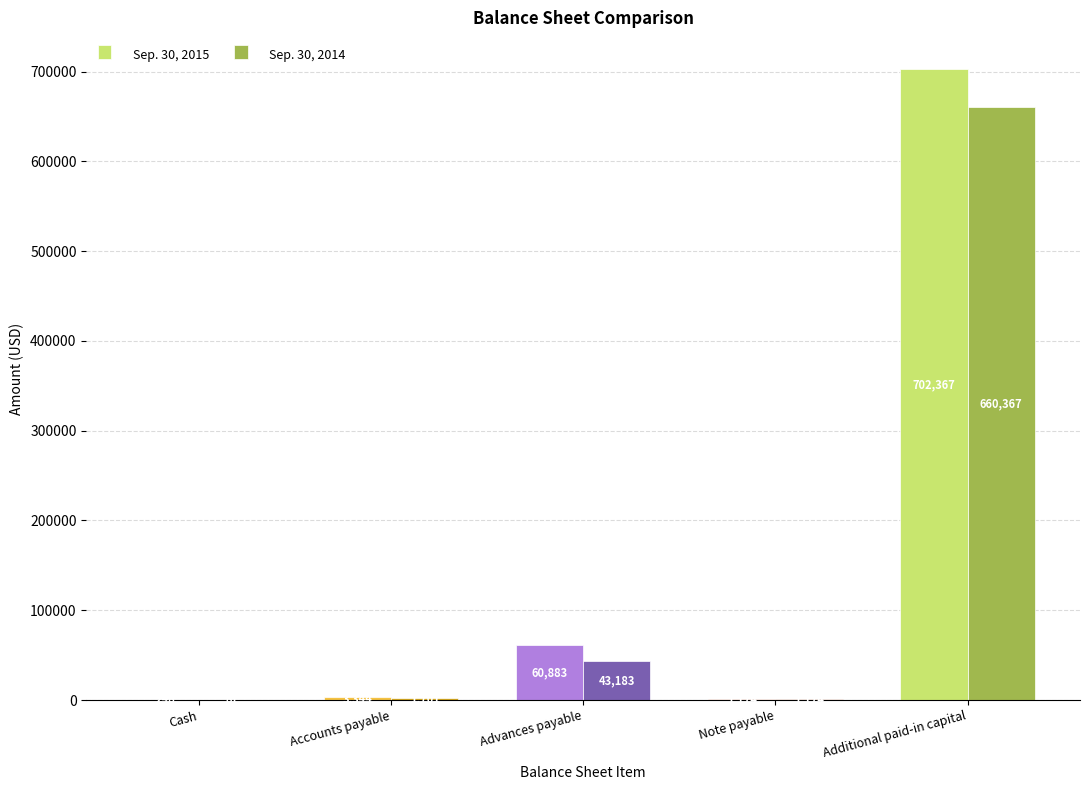

Reading left to right, transcribe all the data shown in this chart.

Sep. 30, 2015: Cash=248	Accounts payable=3344	Advances payable=60883	Note payable=1174	Additional paid-in capital=702367
Sep. 30, 2014: Cash=87	Accounts payable=1701	Advances payable=43183	Note payable=1174	Additional paid-in capital=660367